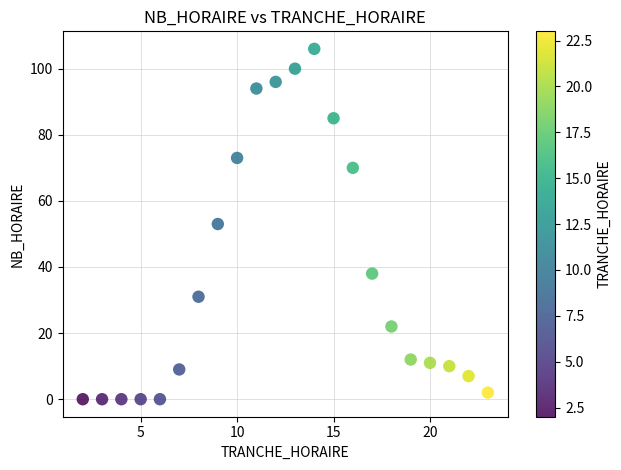

What is the range of X values (max minus min)?

21